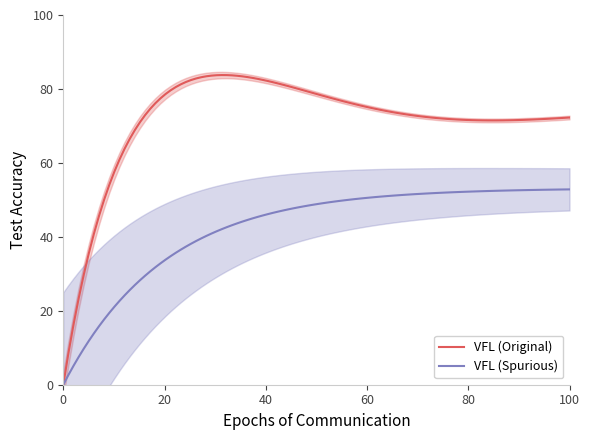

What is the maximum value for VFL (Original)?

83.8